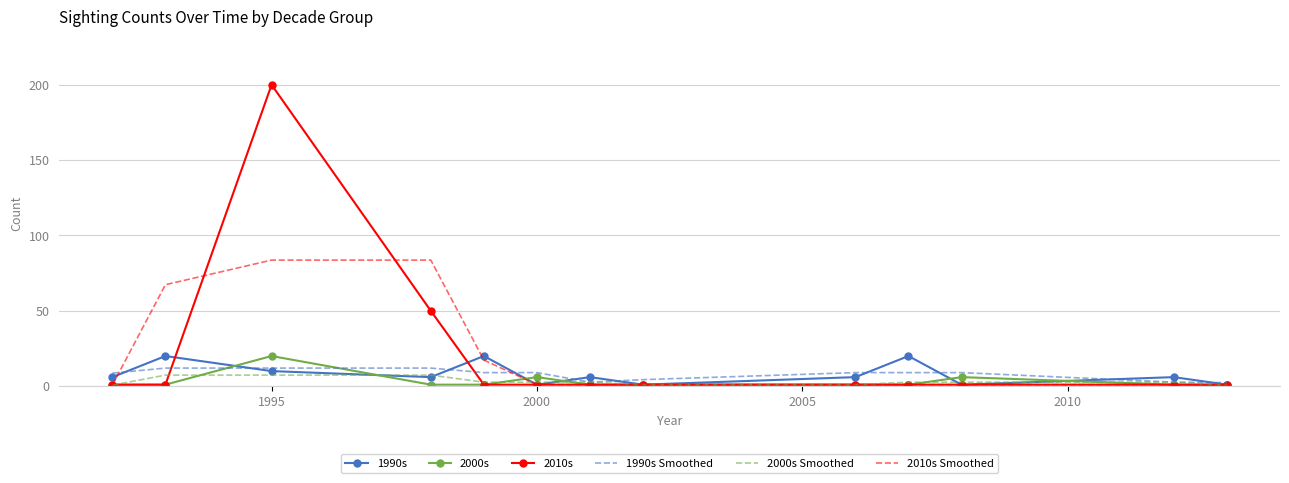

Which series has the widest spread of values?

2010s